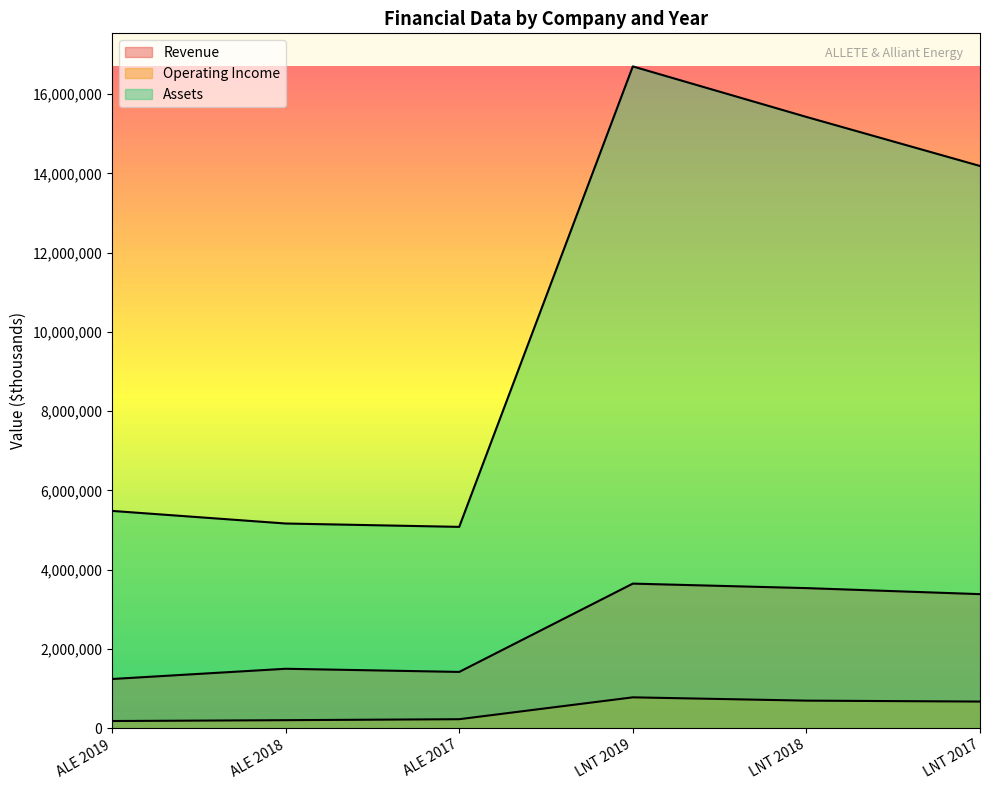

At how many categories does at least one series exceed 12997254?

3